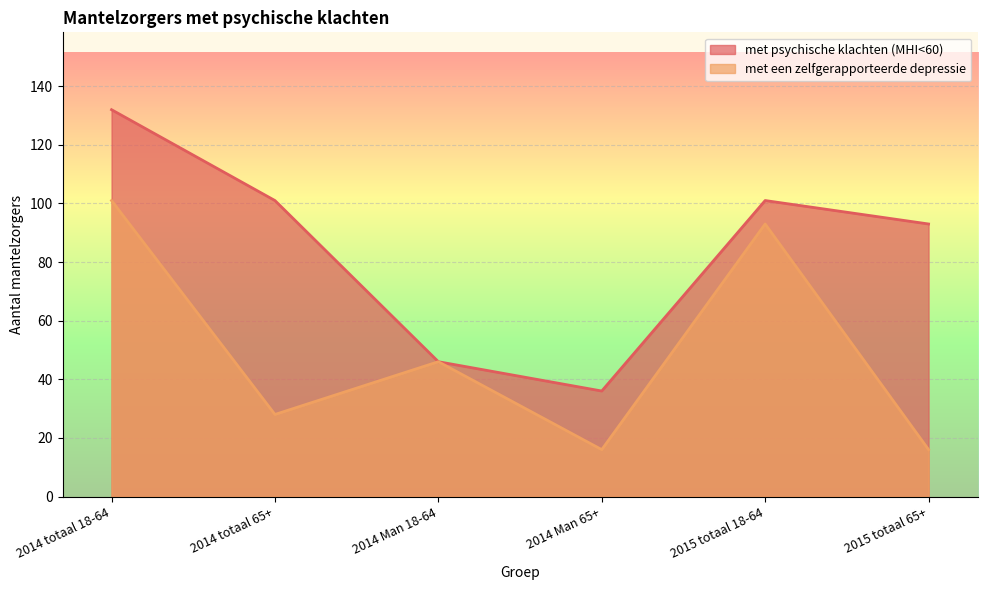

What is the value of the met een zelfgerapporteerde depressie point at the 5th from the left?

93